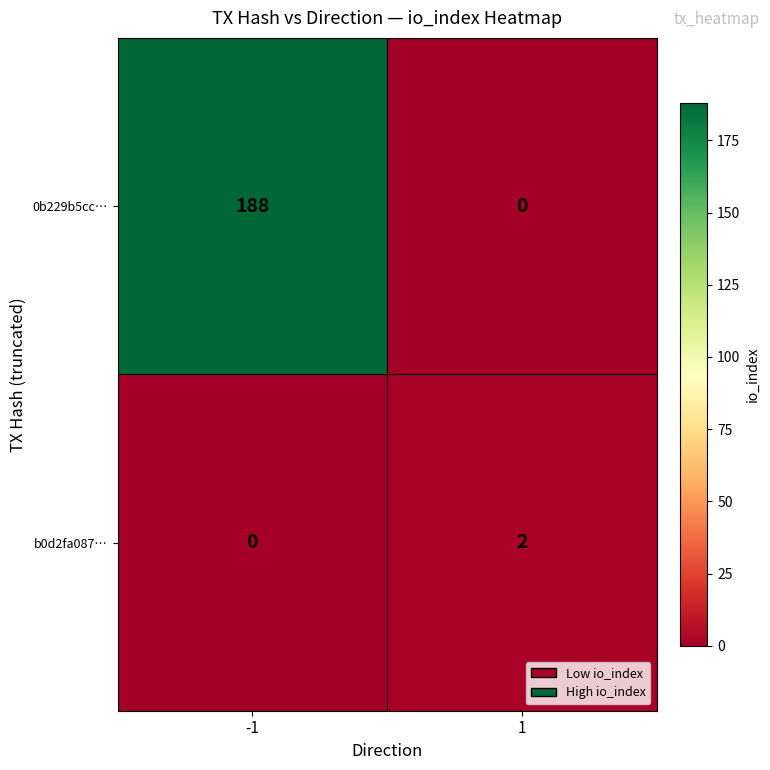

Reading right to left, transcribe all the data shown in this chart.

0b229b5cc…: 1=0	-1=188
b0d2fa087…: 1=2	-1=0